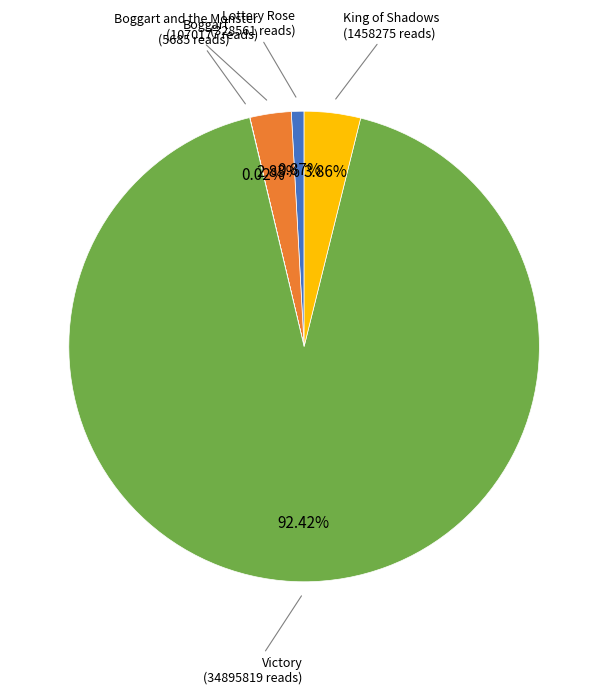

To the nearest percent, what is the difference between the largest and smallest slice percentages?

92%